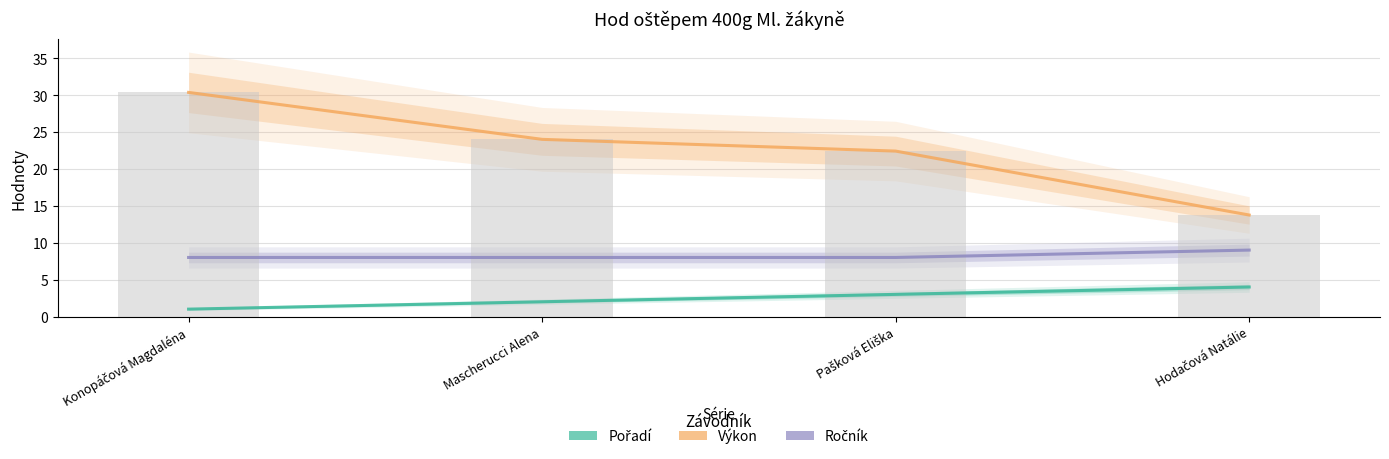

What is the label of the 2nd bar from the left?

Mascherucci Alena